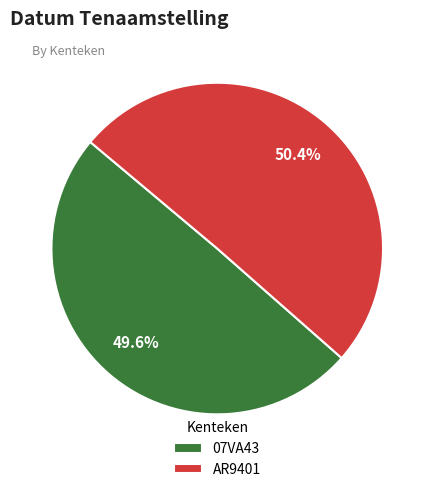

To the nearest percent, what percentage of the pie is AR9401?

50%